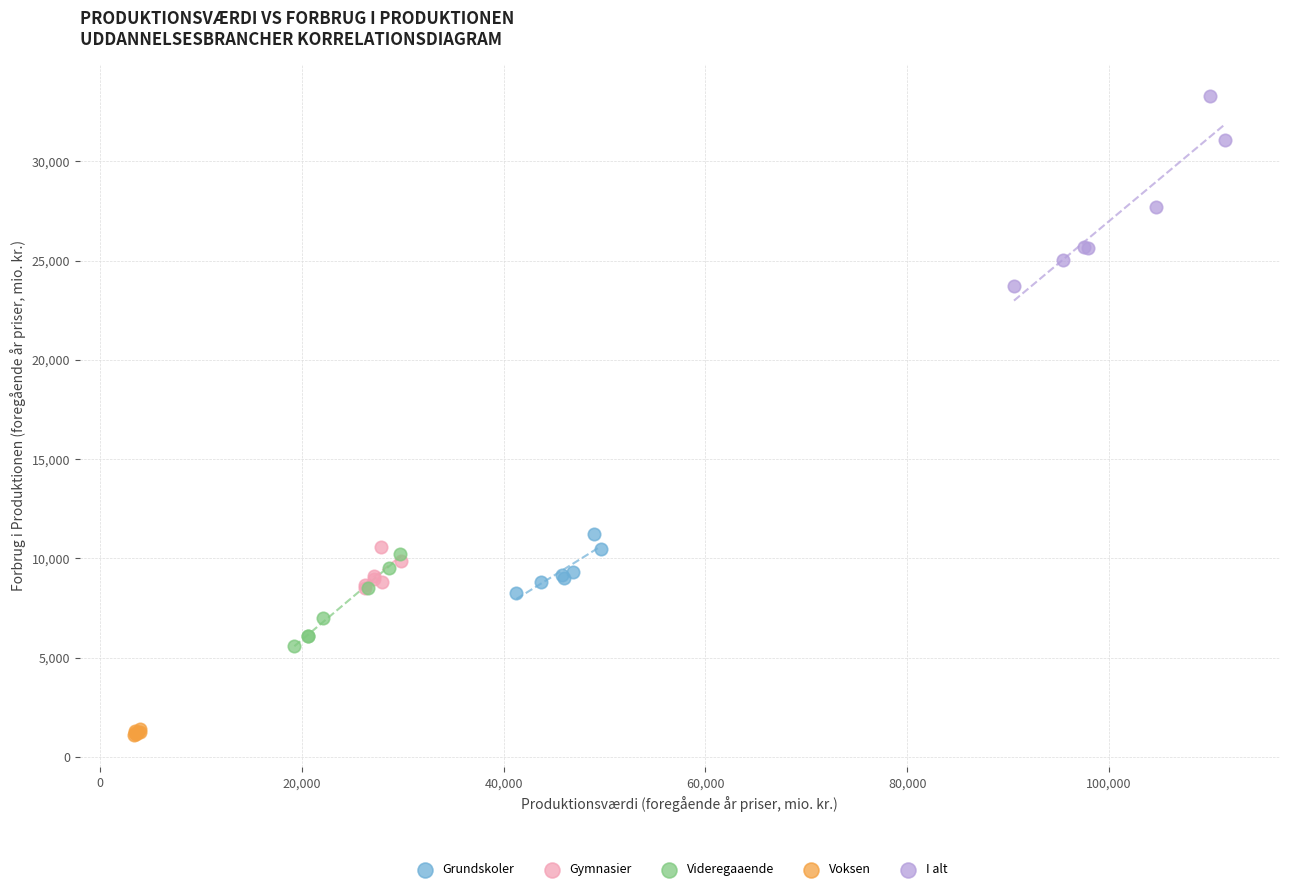

Which series contains the lowest Y value?

Voksen